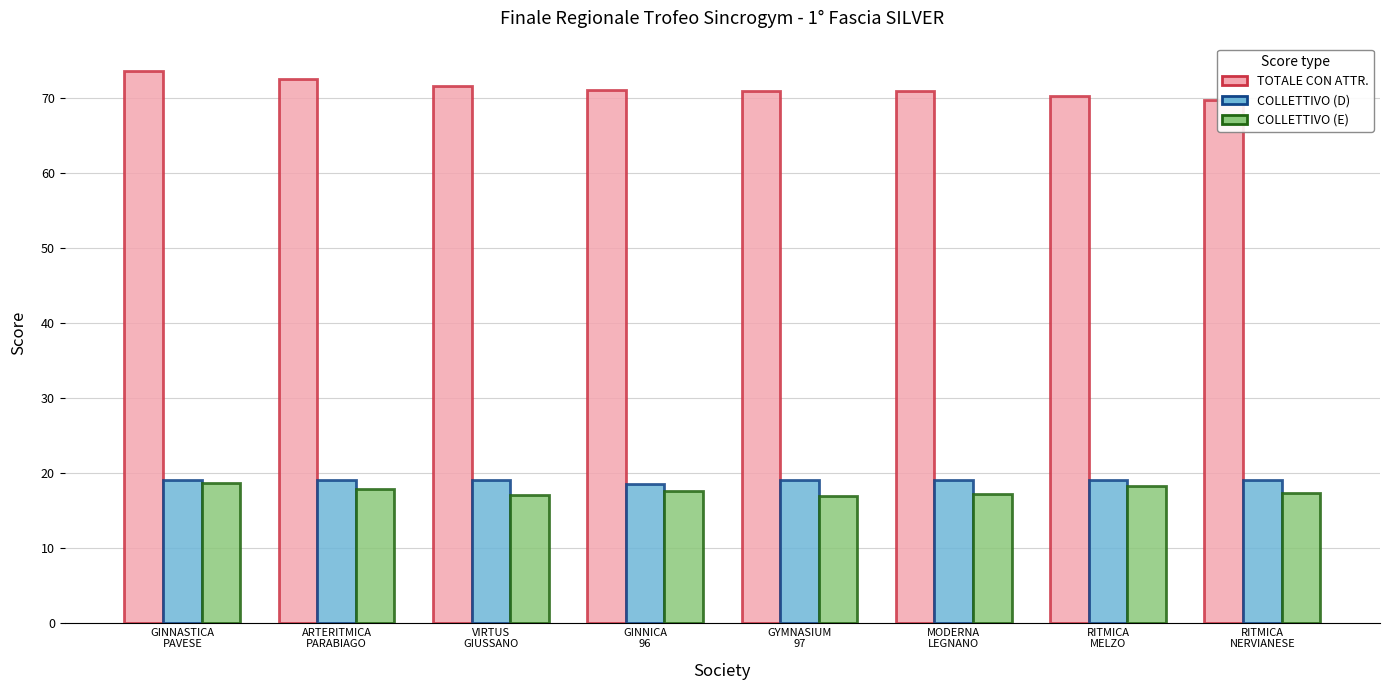

What is the greatest value displayed?

73.6